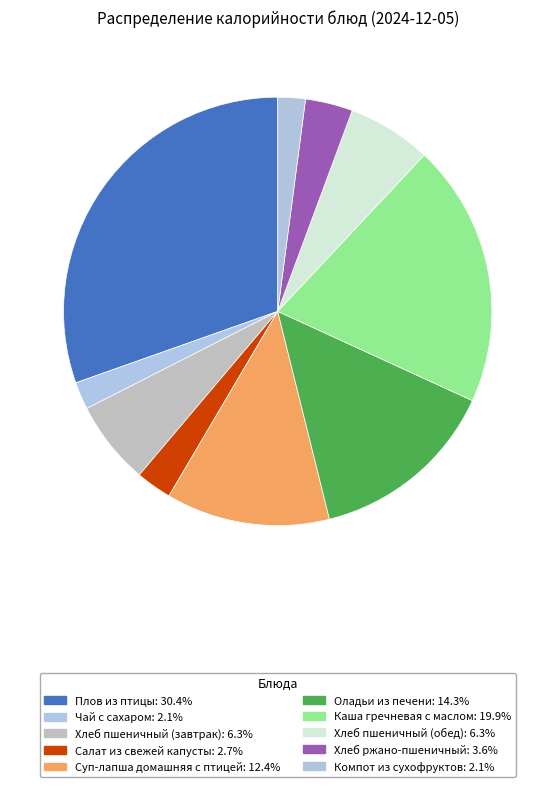

Count the number of slices in the pie.

10